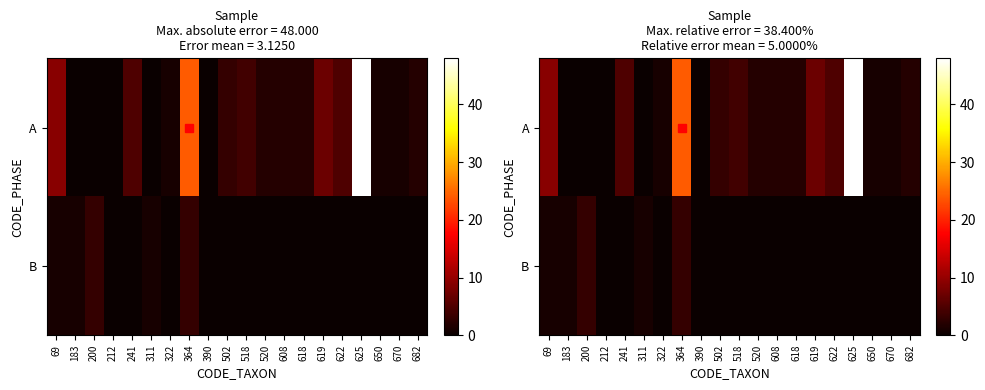

How many data points in A are less than 2?

8